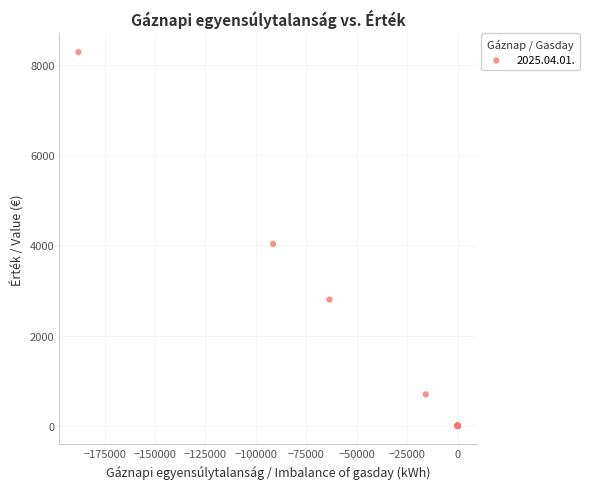

What Y value in the scatter plot is closest to 4140?

4030.8